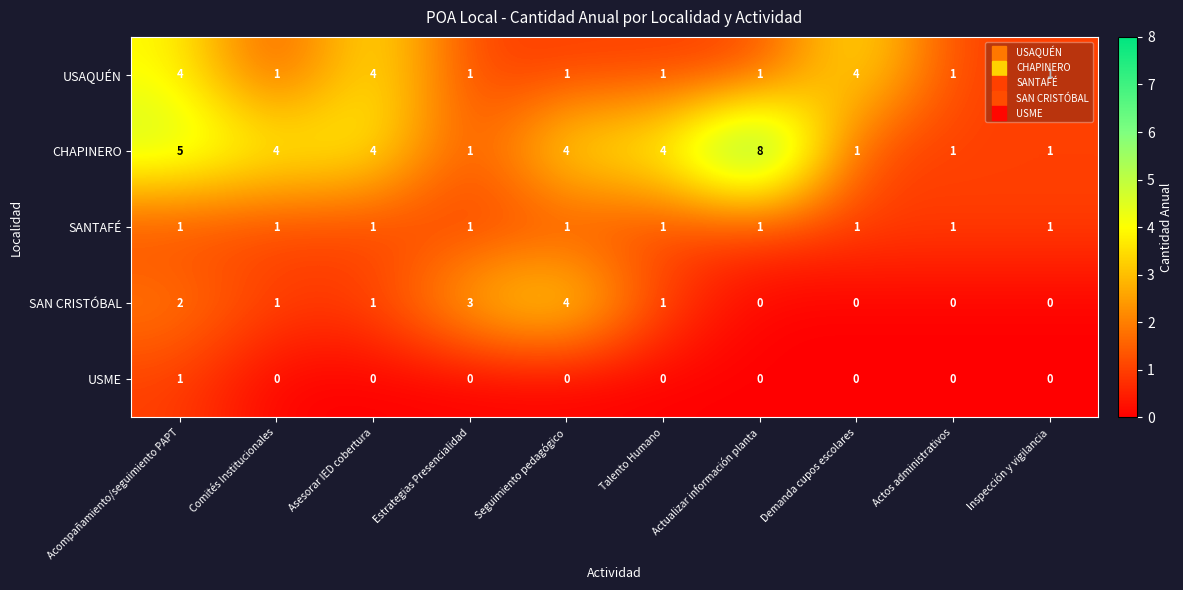

Which category has the highest value across all series?

Actualizar información planta